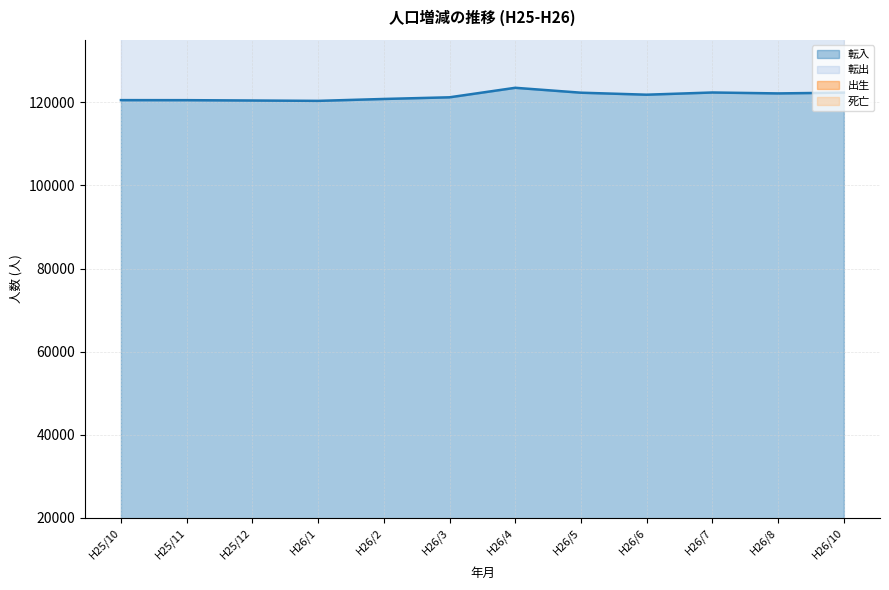

What is the average value of the 転入 series?

121519